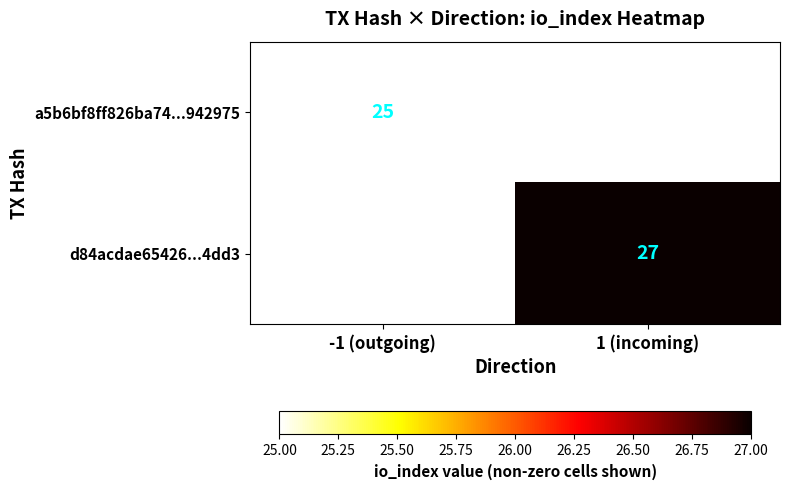

The d84acdae65426...4dd3 series shows 27 at 1 (incoming). True or false?

True